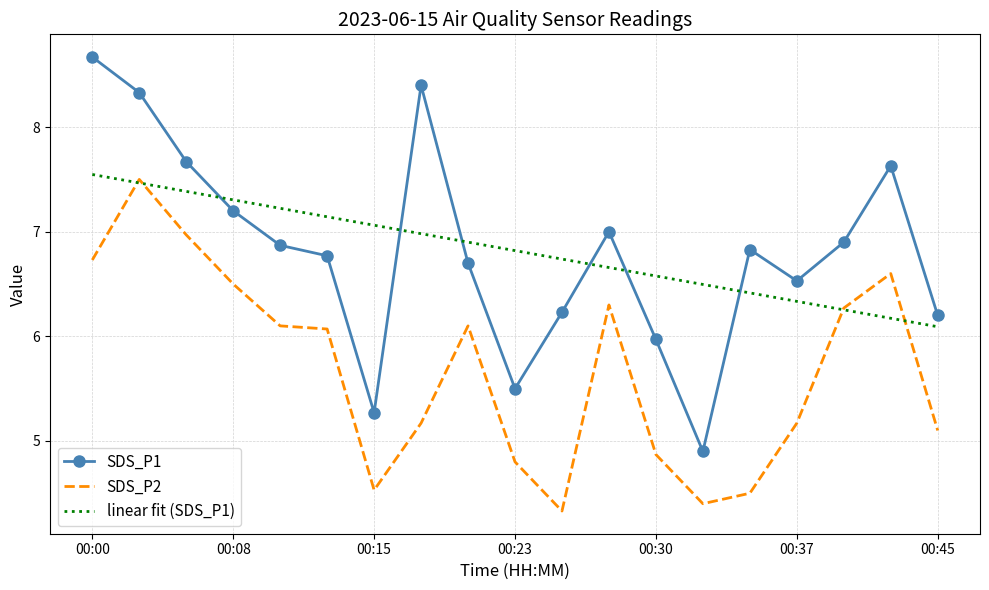

What is the maximum value shown in the chart?

8.7